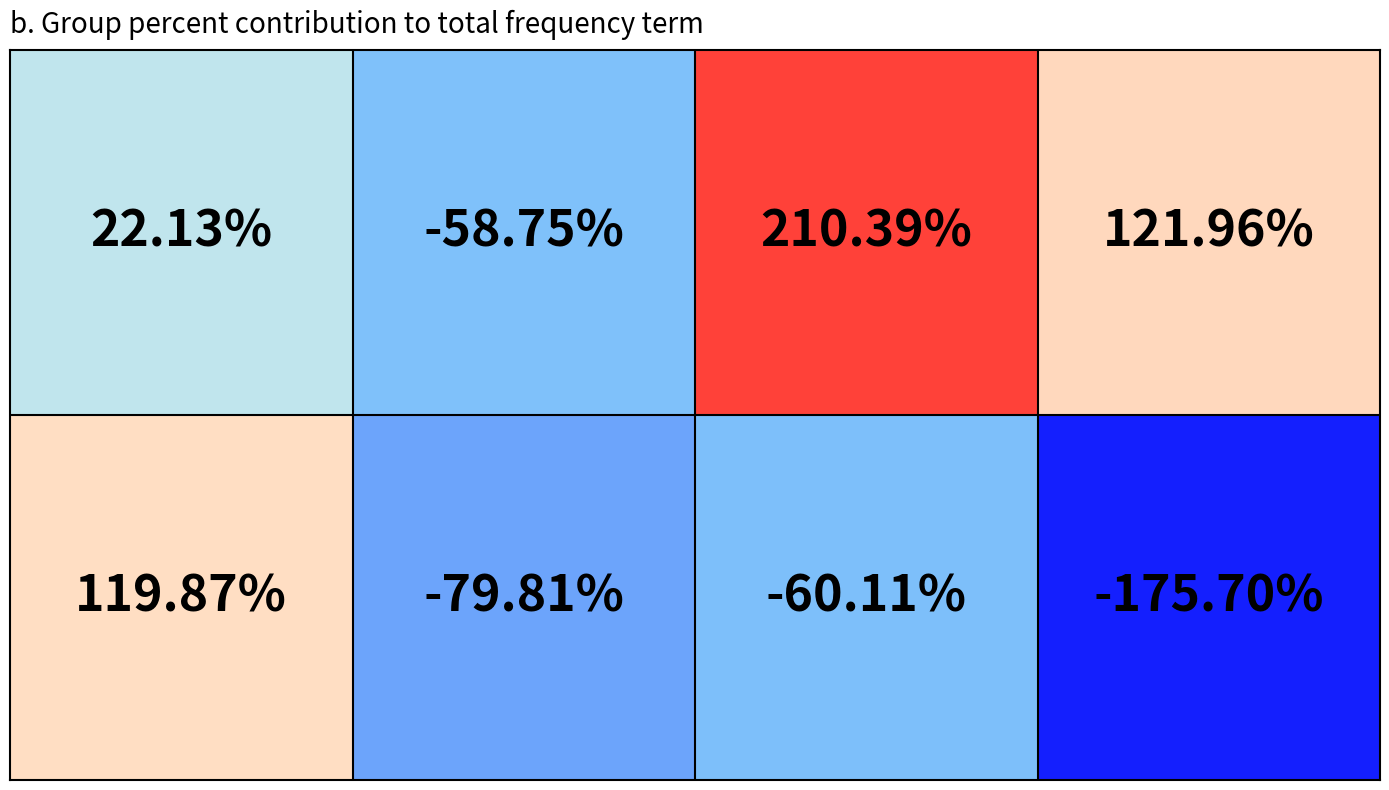

Count the number of categories in the chart.

4